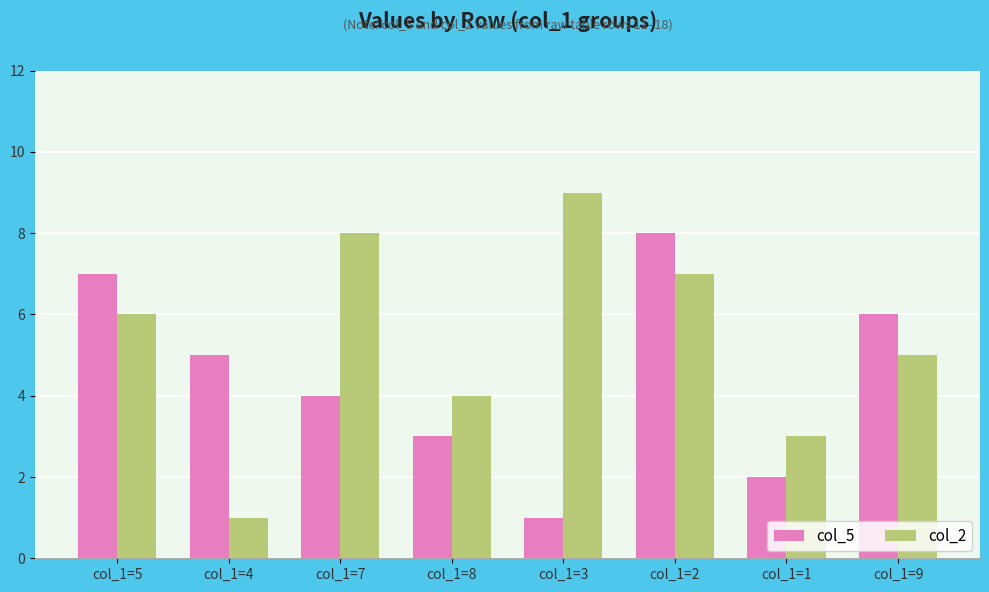

Is it true that col_2 equals 4 at col_1=8?

True